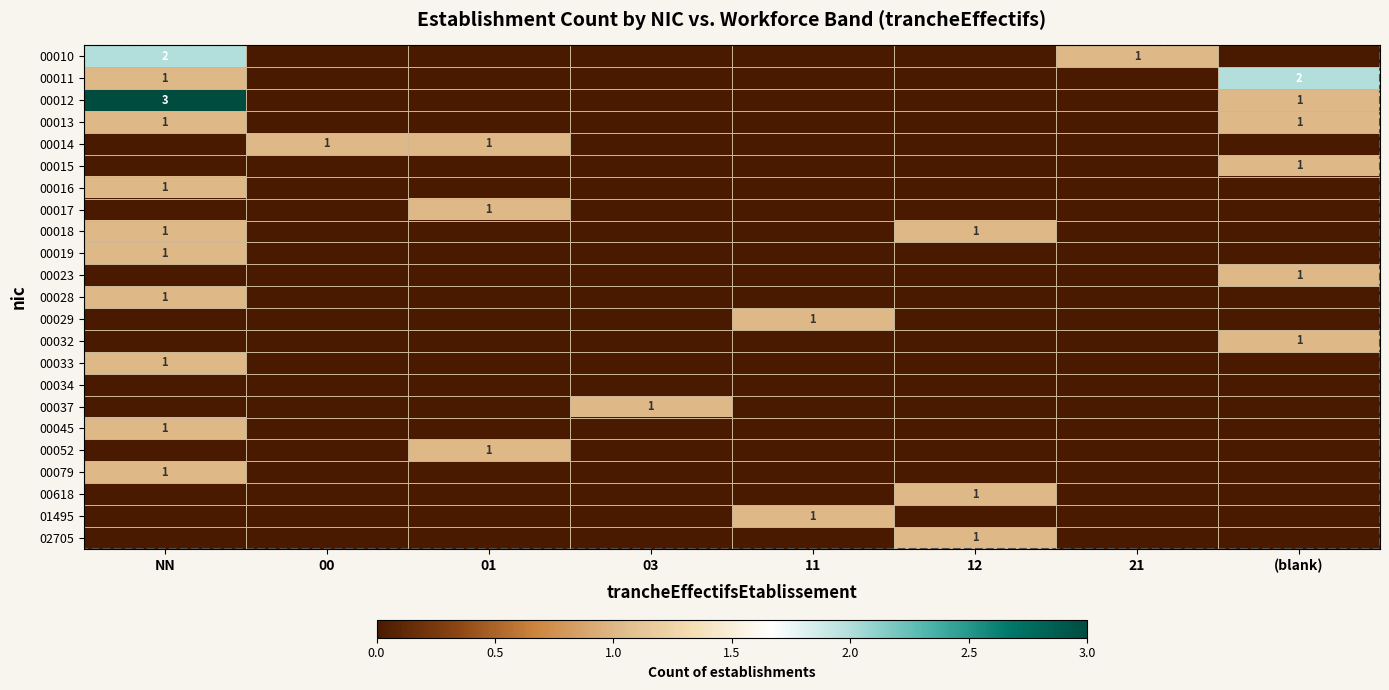

Rank the series by their maximum value, from lowest to highest.

00034, 00013, 00014, 00015, 00016, 00017, 00018, 00019, 00023, 00028, 00029, 00032, 00033, 00037, 00045, 00052, 00079, 00618, 01495, 02705, 00010, 00011, 00012